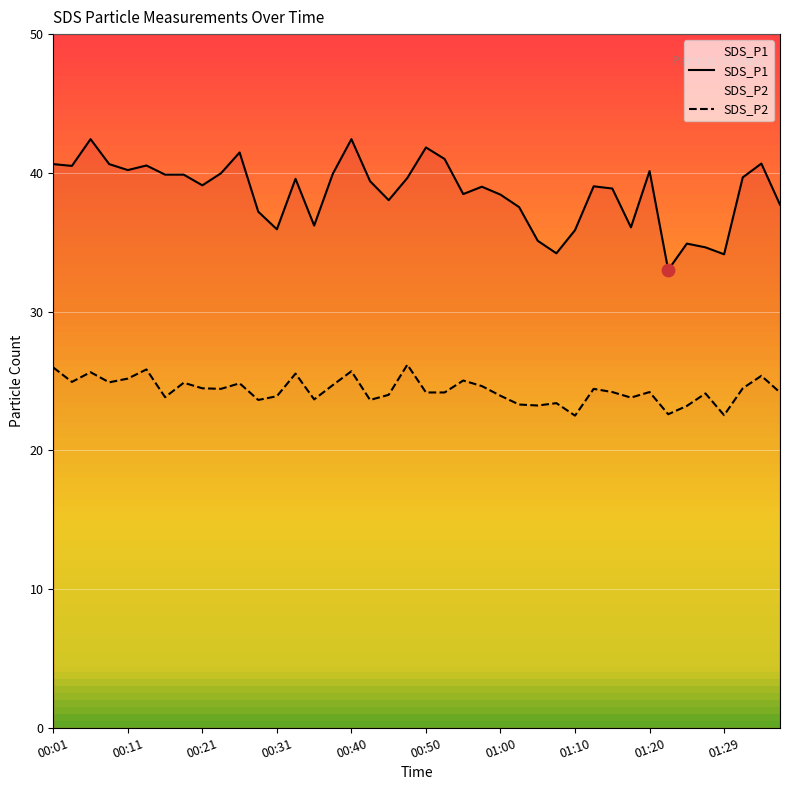

Which series reaches the maximum Y coordinate?

SDS_P1